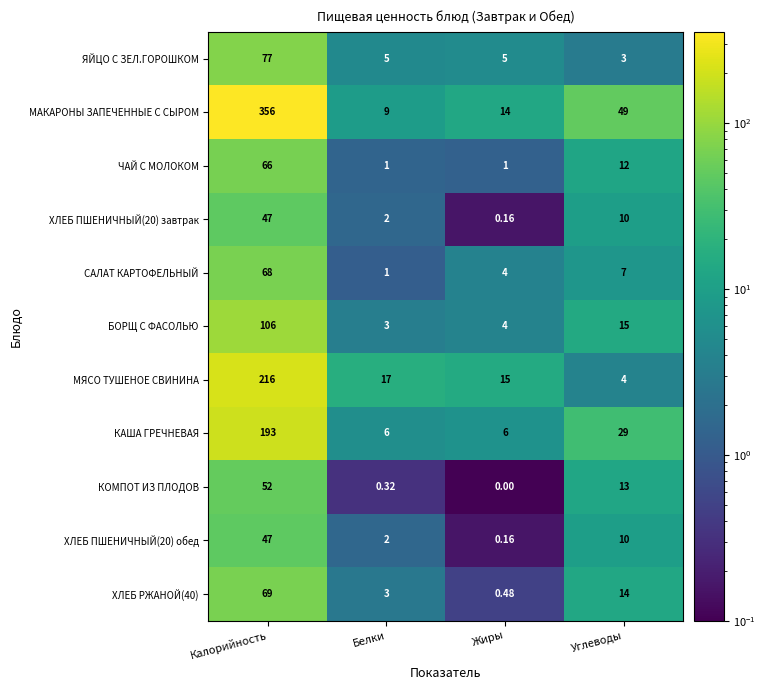

At which label does САЛАТ КАРТОФЕЛЬНЫЙ reach its minimum?

Белки